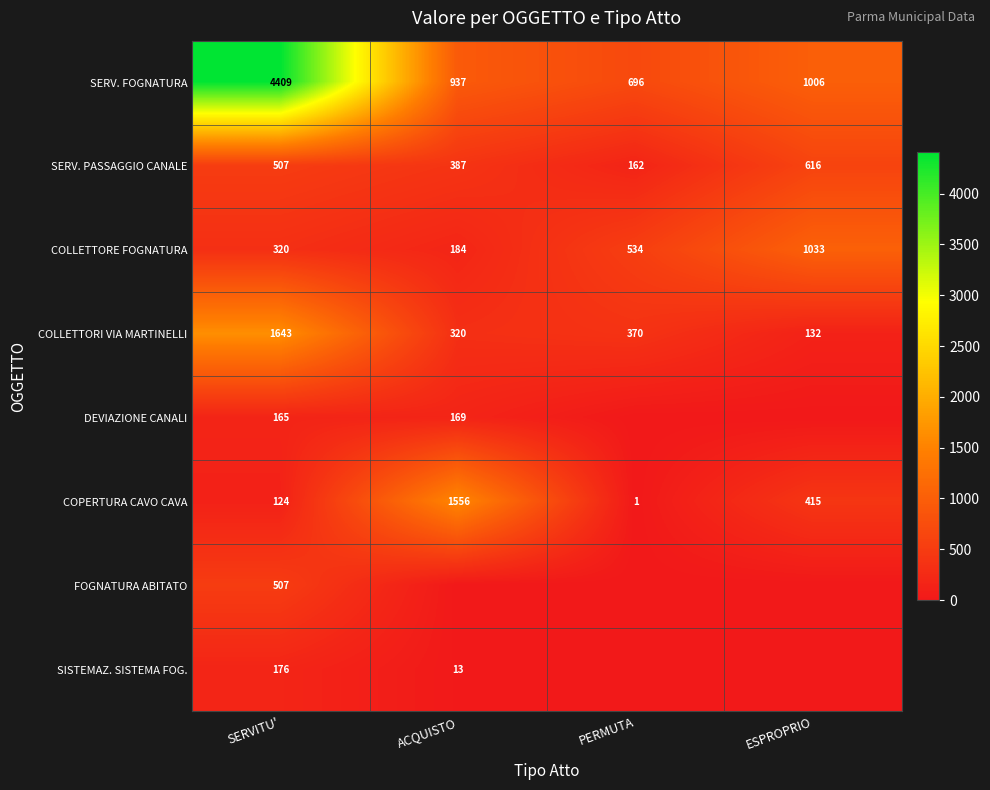

True or false: SERV. FOGNATURA has a value of 255 at PERMUTA.

False